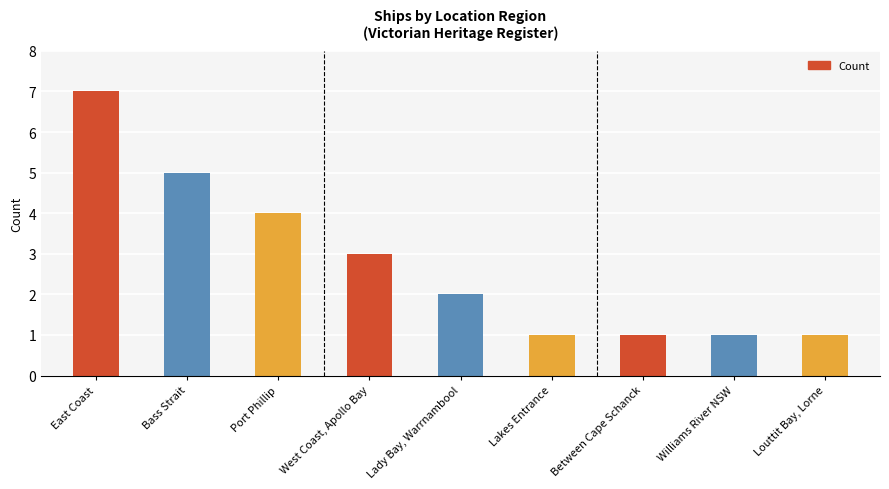

Reading left to right, what are all the values shown in this chart?

7	5	4	3	2	1	1	1	1